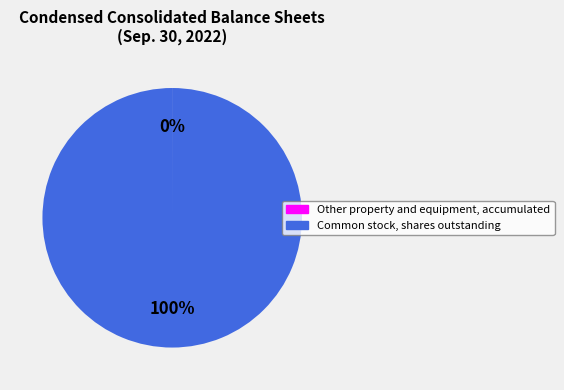

To the nearest percent, what is the difference between the largest and smallest slice percentages?

100%